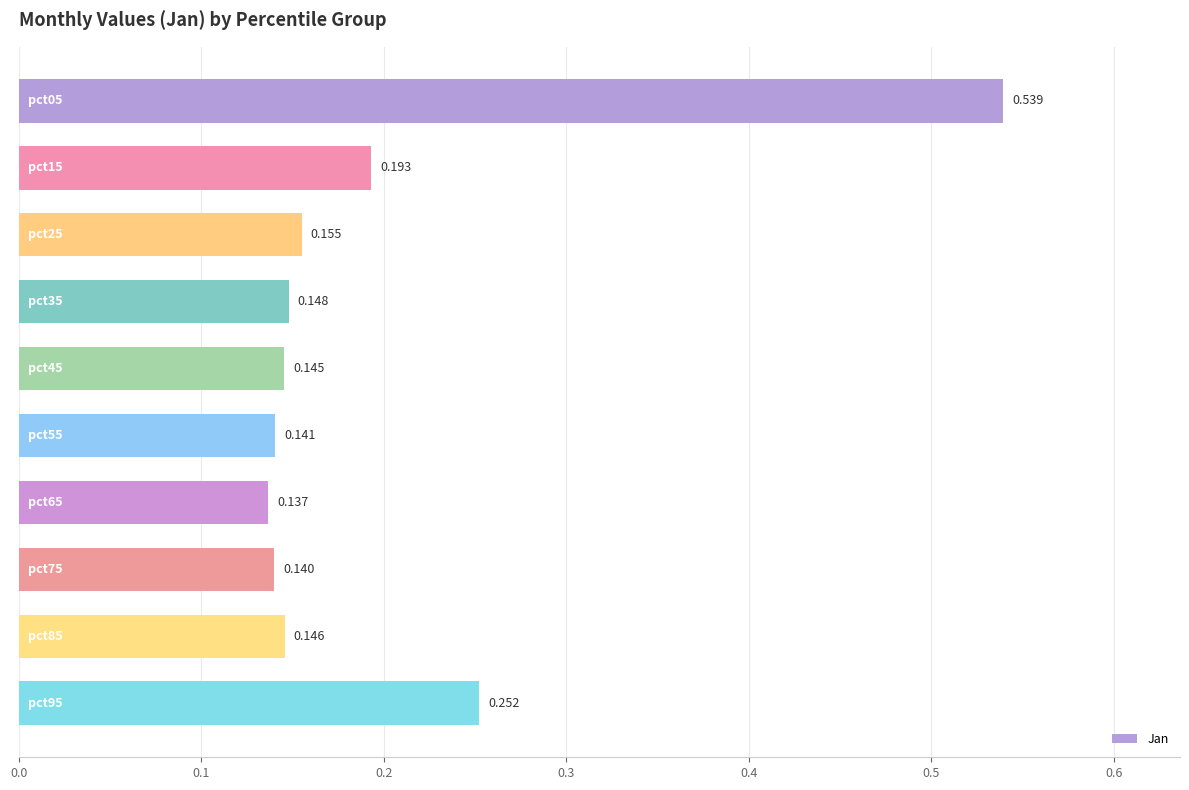

How many series are shown in this chart?

1